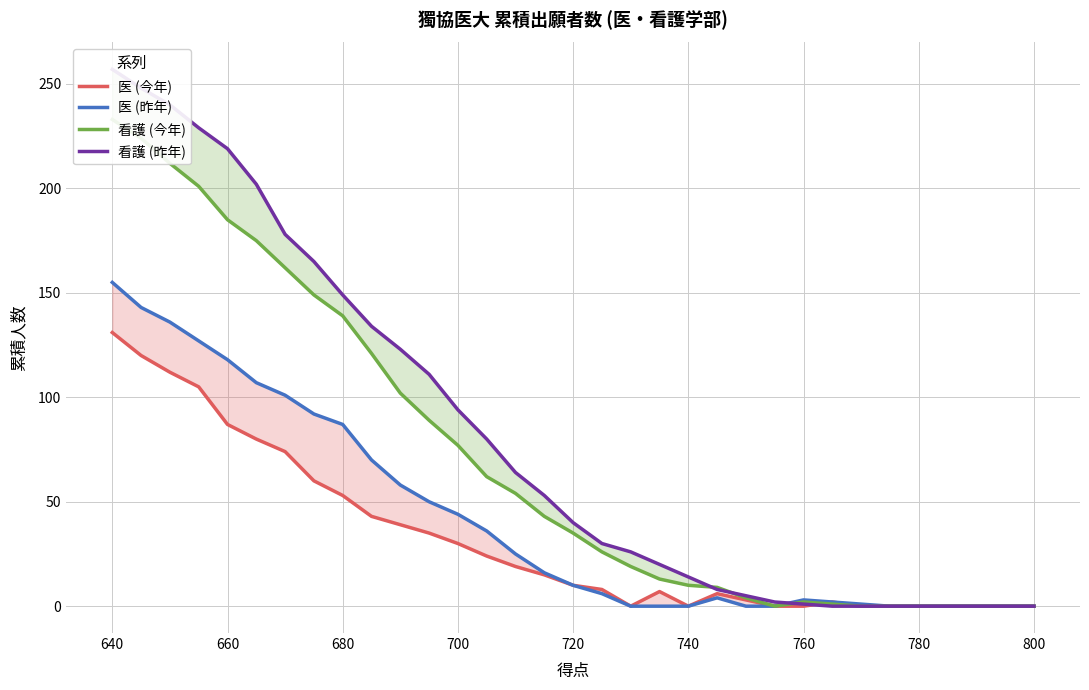

True or false: 看護 (昨年) has a value of 40 at 720.

True